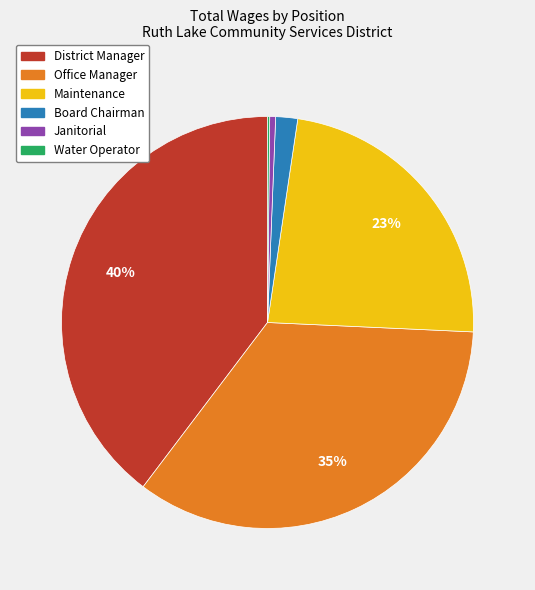

To the nearest percent, what is the combined percentage of Janitorial and Office Manager?

35%